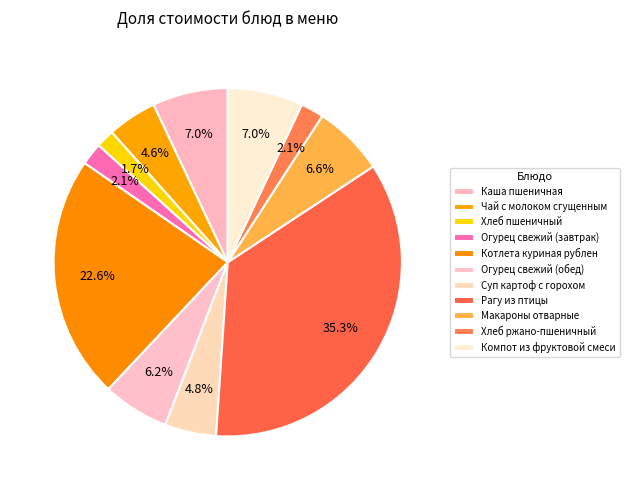

Is it true that Компот из фруктовой смеси is 1% of the pie?

False